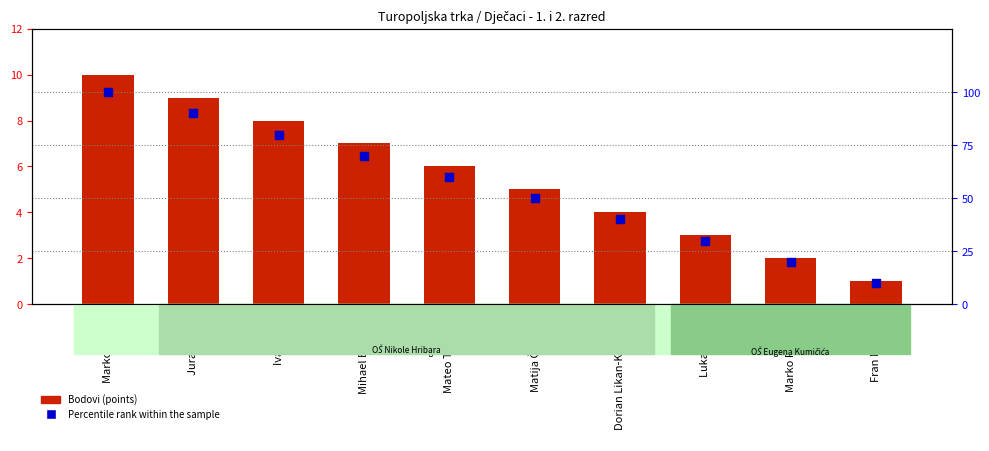

At which category is the sum across all series the highest?

Marko Branić